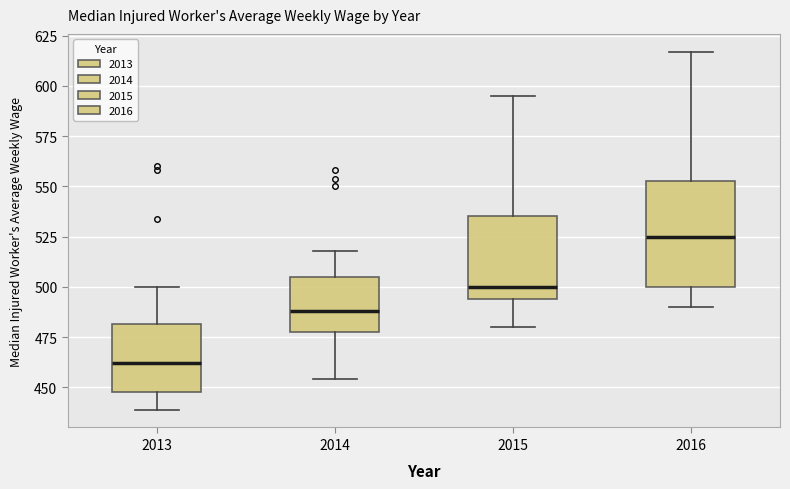

Comparing the boxes themselves (not the whiskers), which one is the tallest?

2016